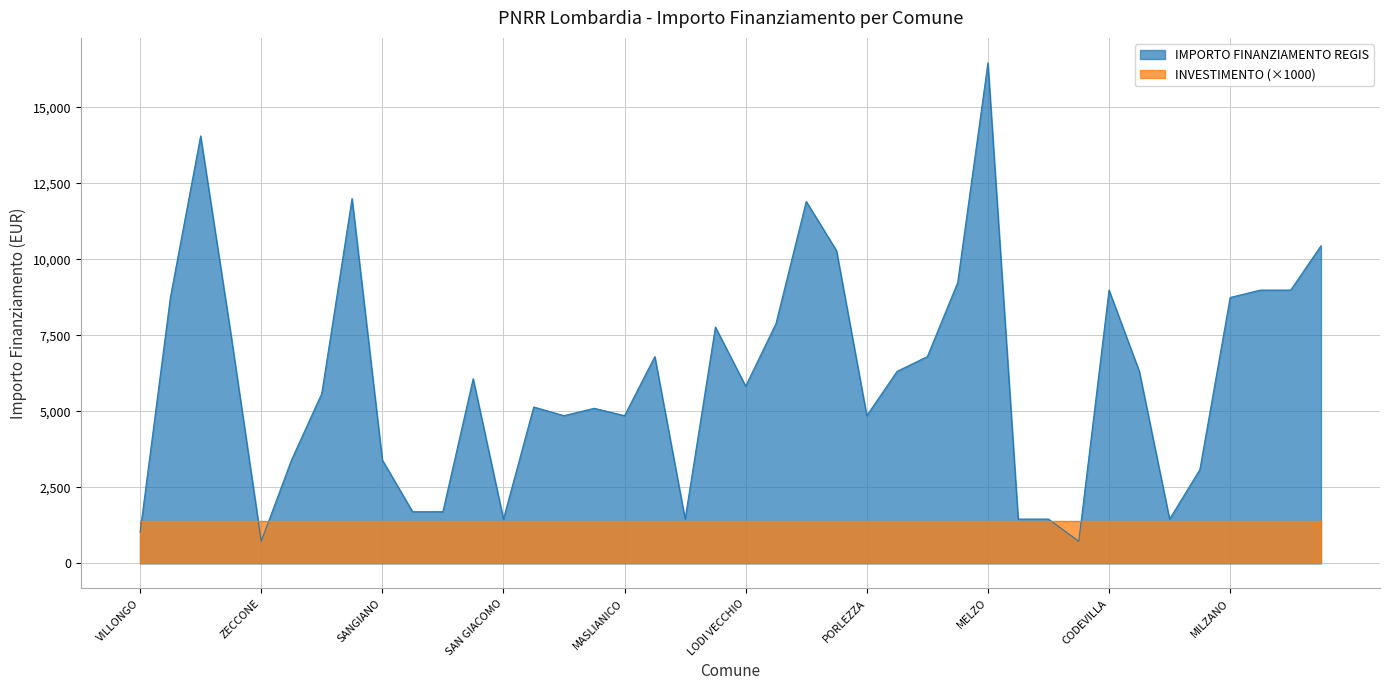

List the labels in order of value, largest first.

MELZO, VILLA CORTESE, BUSSERO, VILLANOVA, ADRARA, CASTANO PRIMO, SOMAGLIA, CODEVILLA, BORDOLANO, GABBIONETA, GORNO, MILZANO, GAGGIANO, BREME, FILIGHERA, CETO, PORTO VALTRAVAGLIA, TELGATE, CLAINO, INARZO, LODI VECCHIO, PAGNONA, OFFANENGO, FIESCO, VISTARINO, MASLIANICO, PORLEZZA, BRENNA, SANGIANO, POZZO DADDA, CASALE CREMASCO, CASALMORANO, SAN GIACOMO, QUINTANO, TROVO, SOMMO, SECUGNAGO, VILLONGO, ZECCONE, ALAGNA